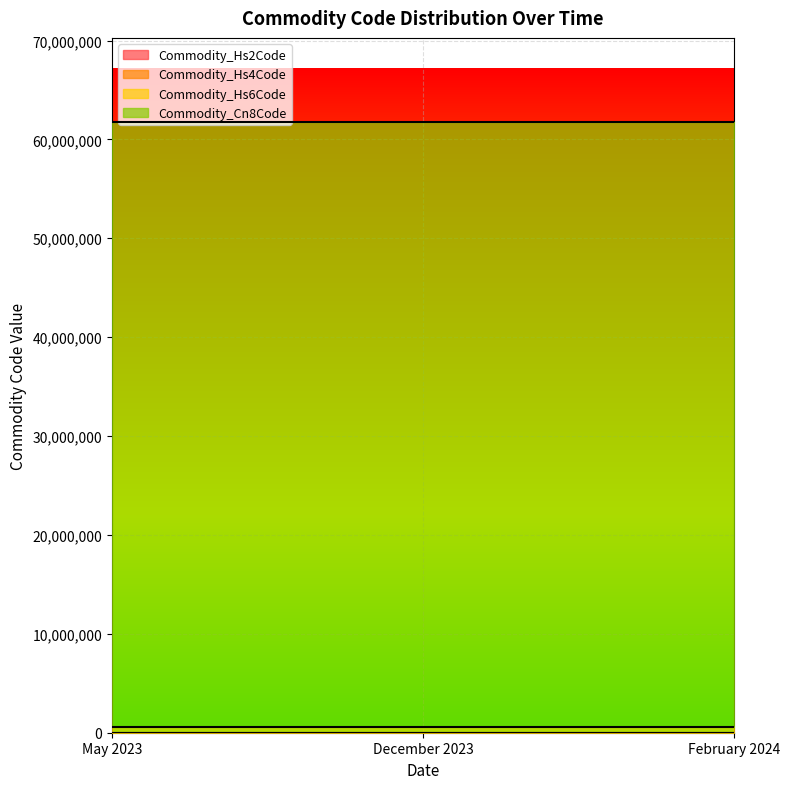

Is it true that Commodity_Cn8Code equals 61101110 at May 2023?

True